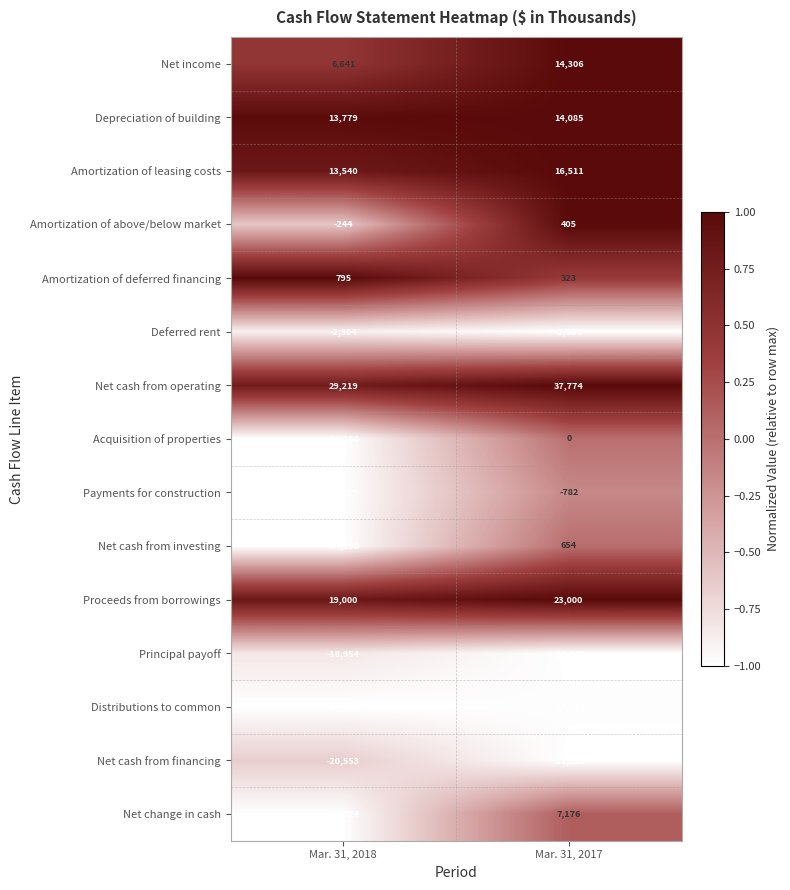

At which category is the sum across all series the highest?

Mar. 31, 2017